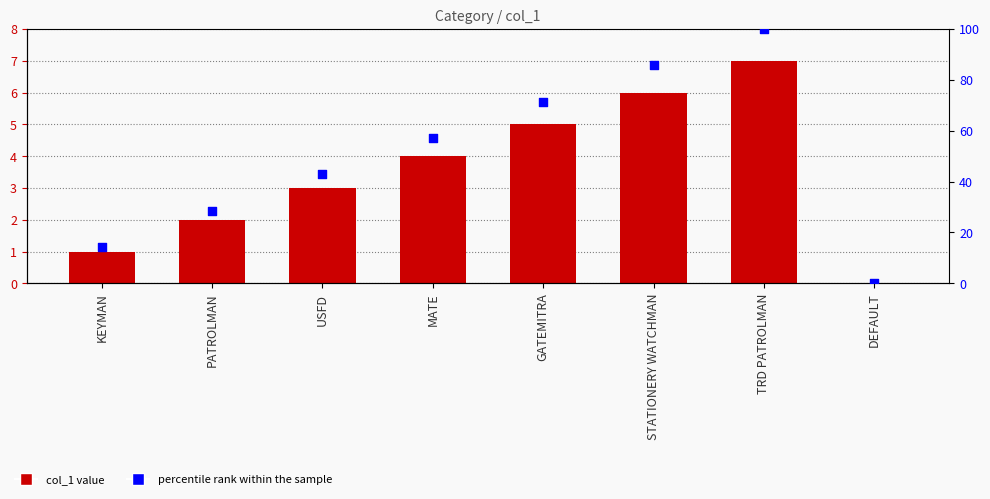

Which series contains the lowest Y value?

col_1